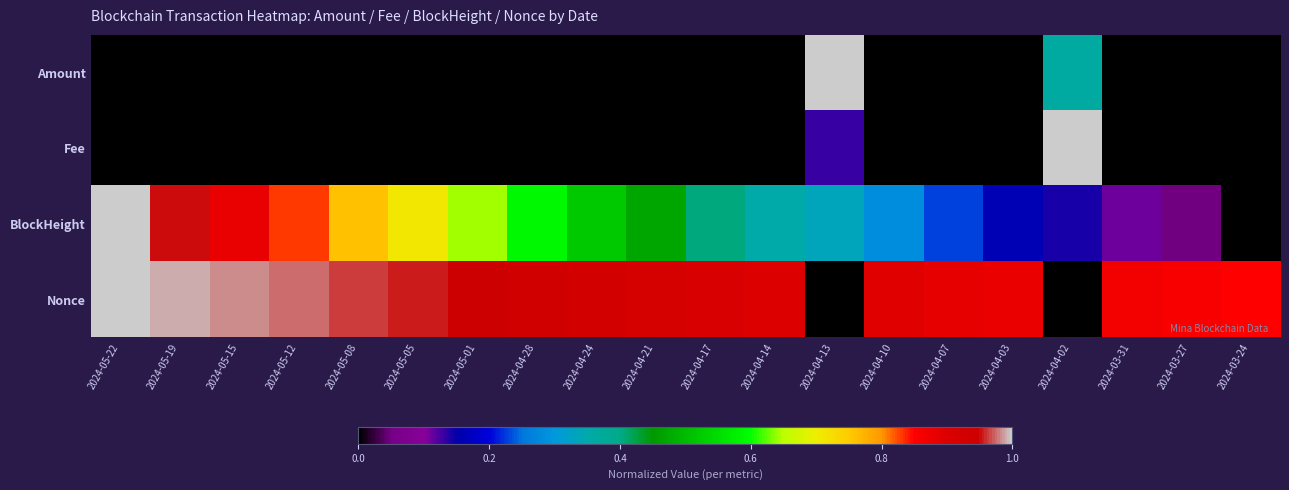

Reading left to right, what are all the values shown in this chart?

Amount: 2024-05-22=0.0	2024-05-19=0.0	2024-05-15=0.0	2024-05-12=0.0	2024-05-08=0.0	2024-05-05=0.0	2024-05-01=0.0	2024-04-28=0.0	2024-04-24=0.0	2024-04-21=0.0	2024-04-17=0.0	2024-04-14=0.0	2024-04-13=1.0	2024-04-10=0.0	2024-04-07=0.0	2024-04-03=0.0	2024-04-02=0.4	2024-03-31=0.0	2024-03-27=0.0	2024-03-24=0.0
Fee: 2024-05-22=0.0	2024-05-19=0.0	2024-05-15=0.0	2024-05-12=0.0	2024-05-08=0.0	2024-05-05=0.0	2024-05-01=0.0	2024-04-28=0.0	2024-04-24=0.0	2024-04-21=0.0	2024-04-17=0.0	2024-04-14=0.0	2024-04-13=0.1	2024-04-10=0.0	2024-04-07=0.0	2024-04-03=0.0	2024-04-02=1.0	2024-03-31=0.0	2024-03-27=0.0	2024-03-24=0.0
BlockHeight: 2024-05-22=1.0	2024-05-19=0.9	2024-05-15=0.9	2024-05-12=0.8	2024-05-08=0.8	2024-05-05=0.7	2024-05-01=0.6	2024-04-28=0.6	2024-04-24=0.5	2024-04-21=0.5	2024-04-17=0.4	2024-04-14=0.4	2024-04-13=0.3	2024-04-10=0.3	2024-04-07=0.2	2024-04-03=0.2	2024-04-02=0.1	2024-03-31=0.1	2024-03-27=0.0	2024-03-24=0.0
Nonce: 2024-05-22=1.0	2024-05-19=1.0	2024-05-15=1.0	2024-05-12=1.0	2024-05-08=1.0	2024-05-05=1.0	2024-05-01=0.9	2024-04-28=0.9	2024-04-24=0.9	2024-04-21=0.9	2024-04-17=0.9	2024-04-14=0.9	2024-04-13=0.0	2024-04-10=0.9	2024-04-07=0.9	2024-04-03=0.9	2024-04-02=0.0	2024-03-31=0.9	2024-03-27=0.9	2024-03-24=0.8